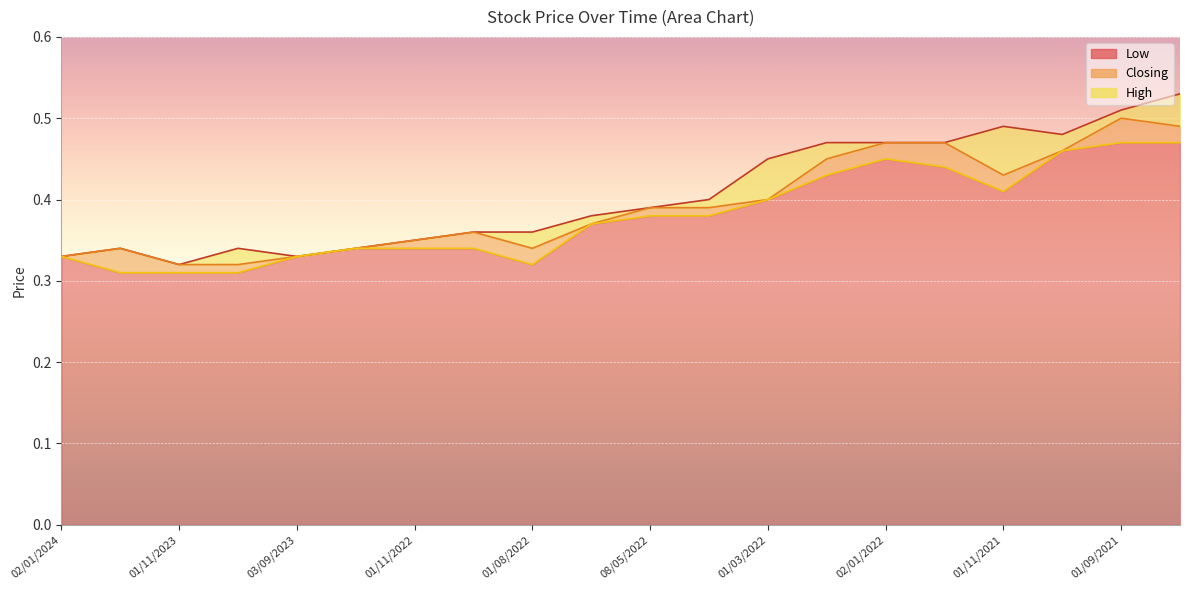

What is the total value across all series at 03/04/2022?

1.2